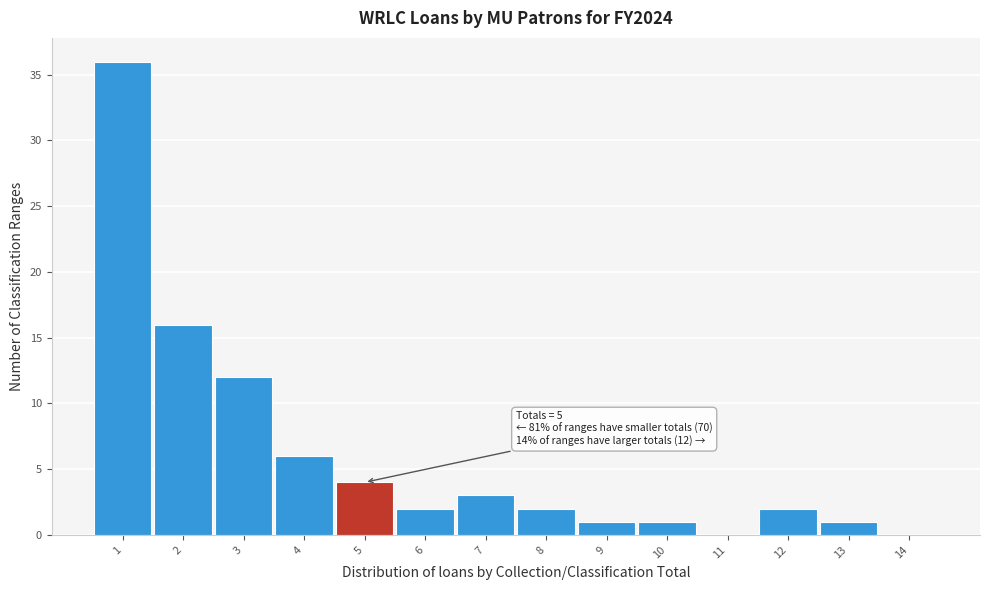

Over which range of the x-axis is the bar tallest?

0.5 to 1.5